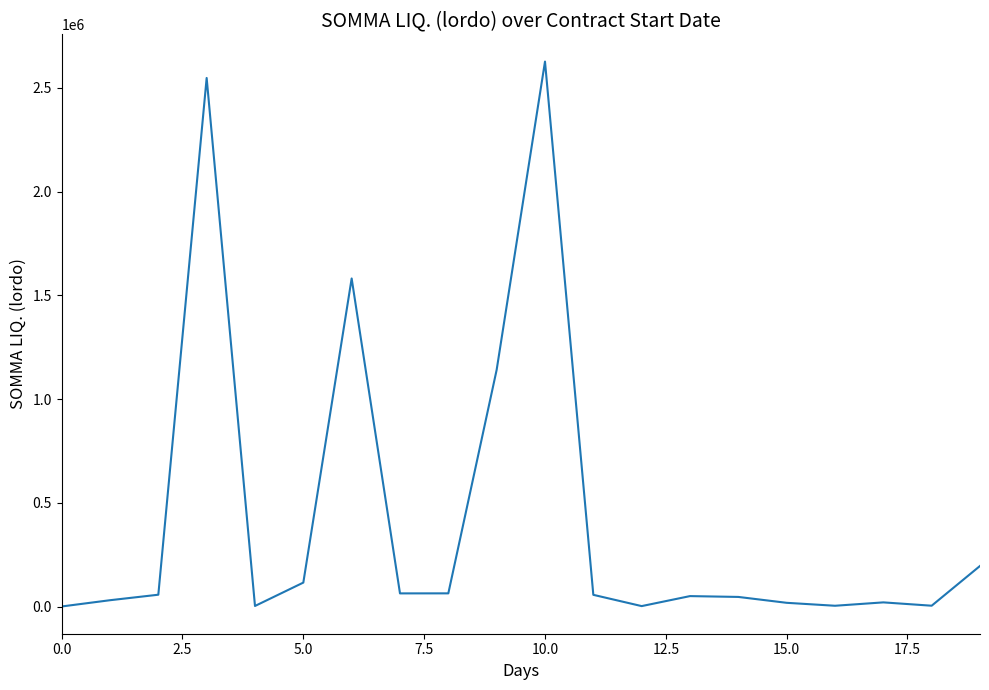

What is the maximum value shown in the chart?

2626556.5